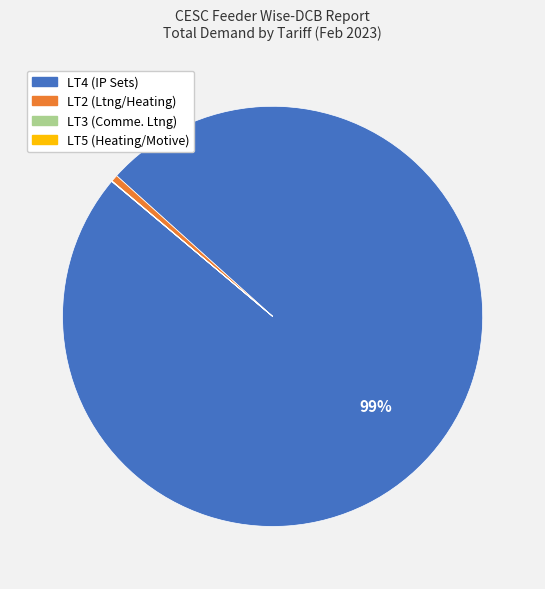

Does any single category account for the majority?

Yes